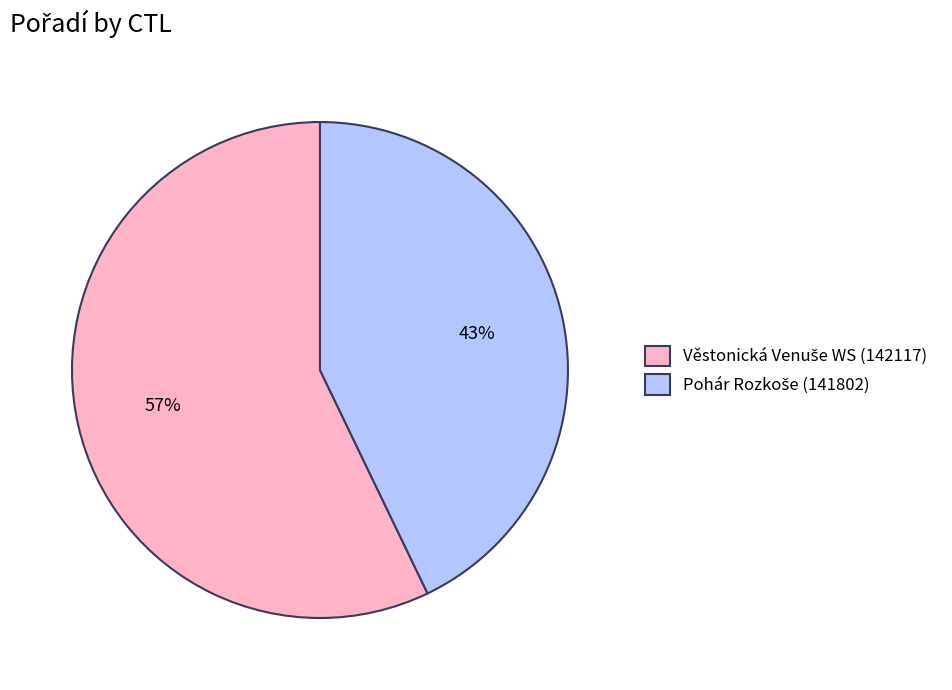

To the nearest percent, what is the difference between the largest and smallest slice percentages?

14%